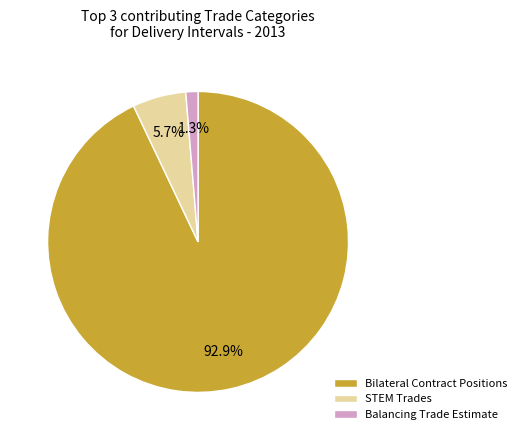

What is the largest slice in the pie chart?

Bilateral Contract Positions